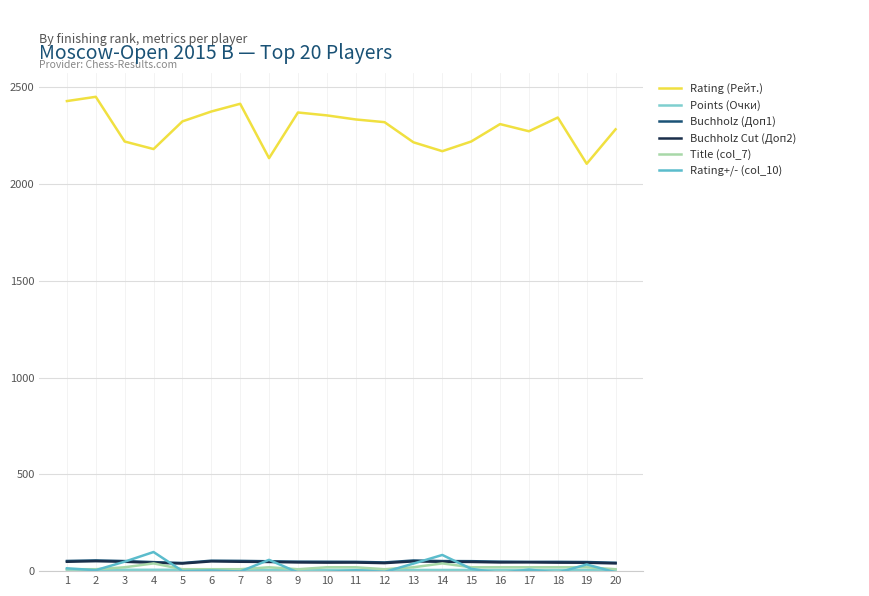

What is the difference between the maximum and minimum values in the Title (col_7) series?

30.0